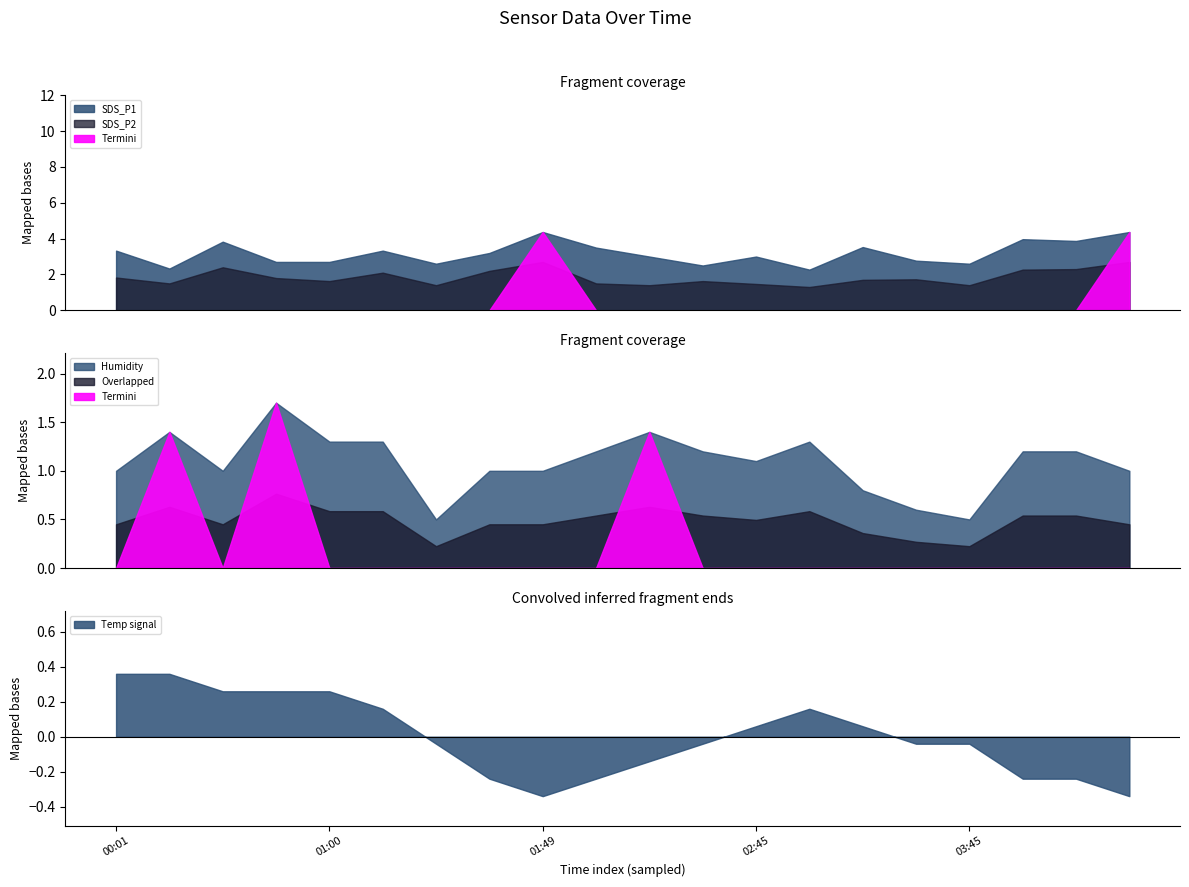

Where does the Temp signal series first go above 0?

00:01